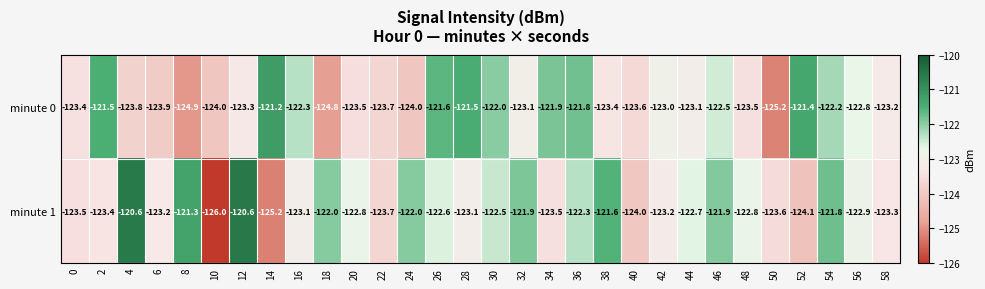

At which label does minute 0 reach its peak?

14